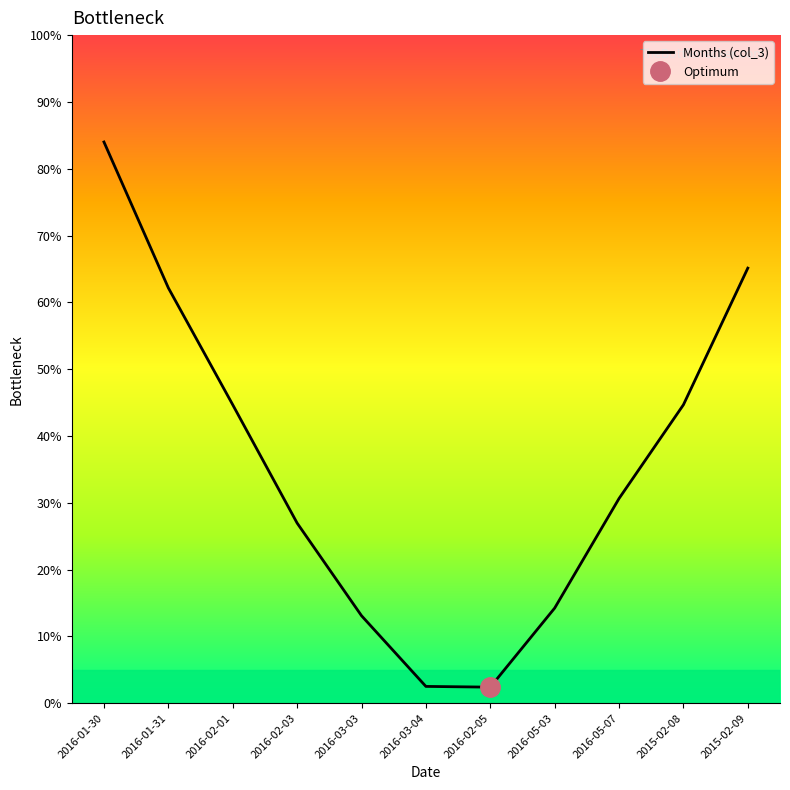

Between 2016-02-03 and 2016-05-07, which is larger?

2016-05-07